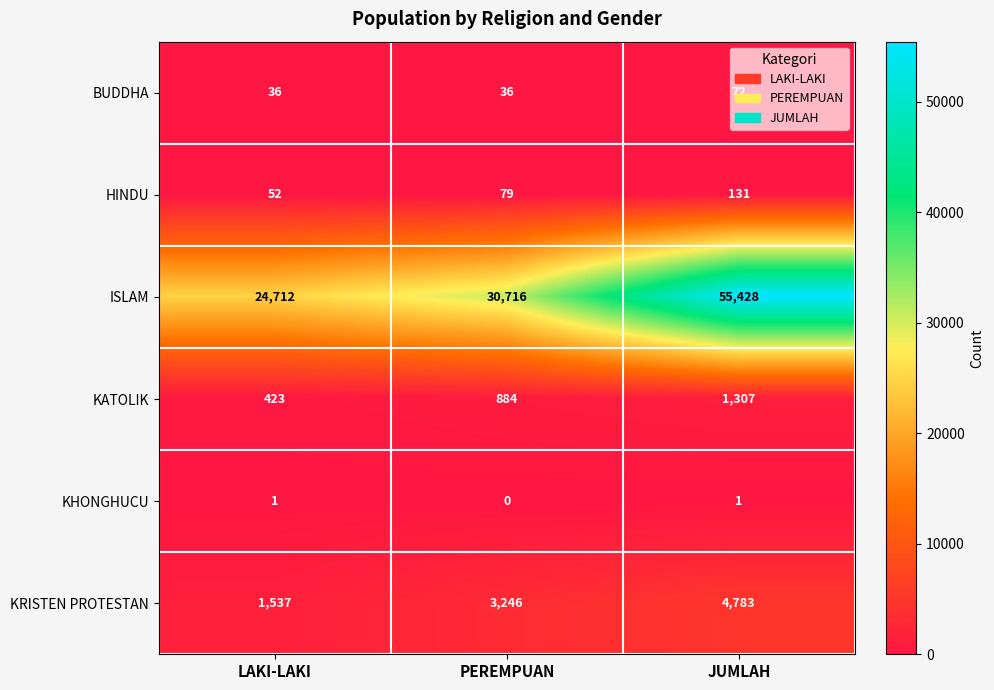

True or false: ISLAM has a value of 55428 at JUMLAH.

True